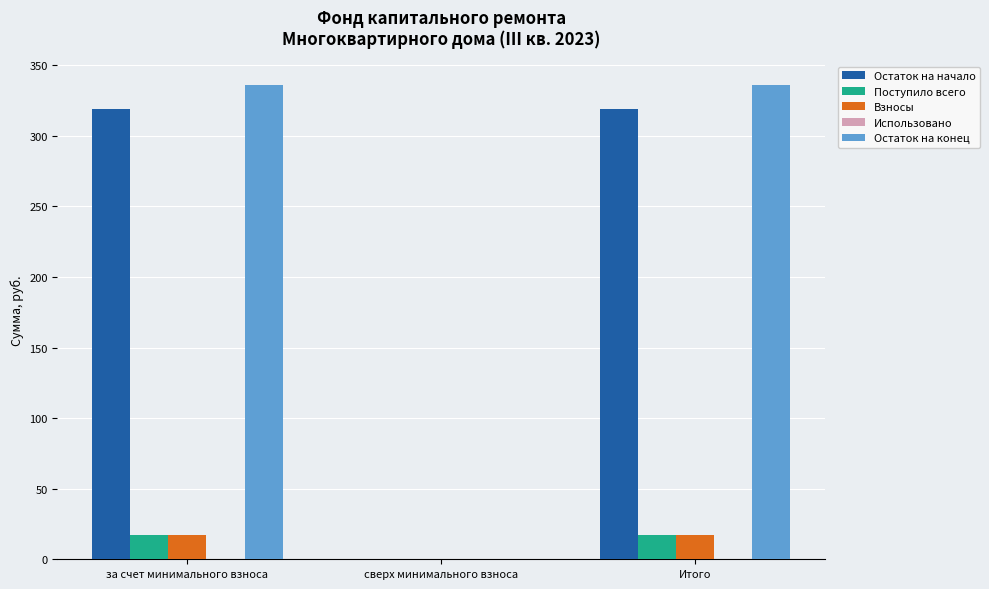

Between за счет минимального взноса and сверх минимального взноса, which series saw the biggest shift?

Остаток на конец